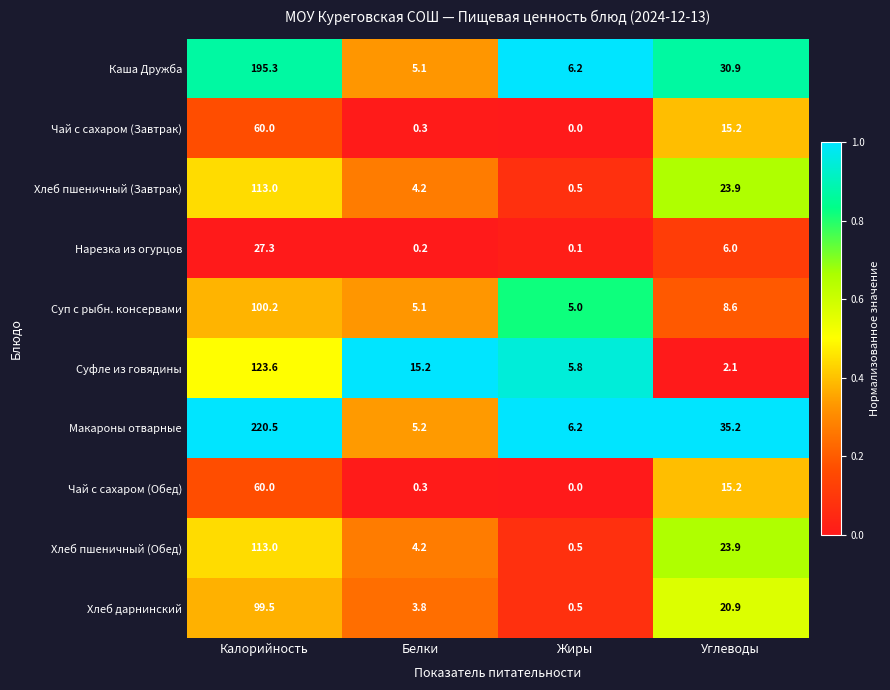

What is the difference between the second highest and second lowest values in the Макароны отварные series?

29.0